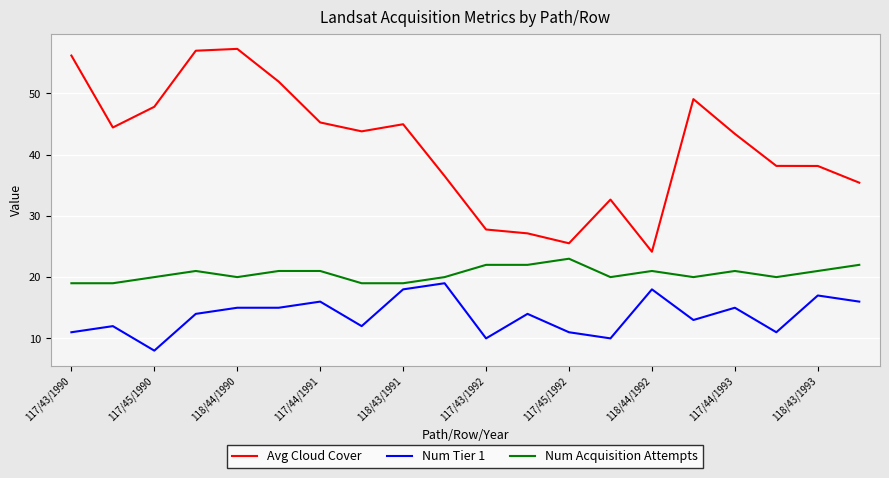

Which series has the largest total across all categories?

Avg Cloud Cover